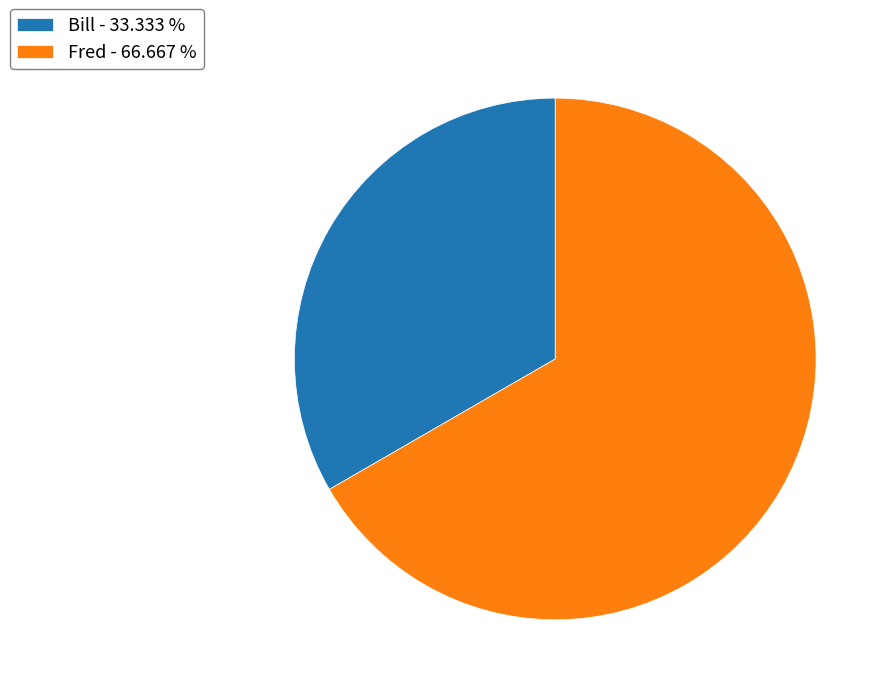

How many segments does this pie chart have?

2